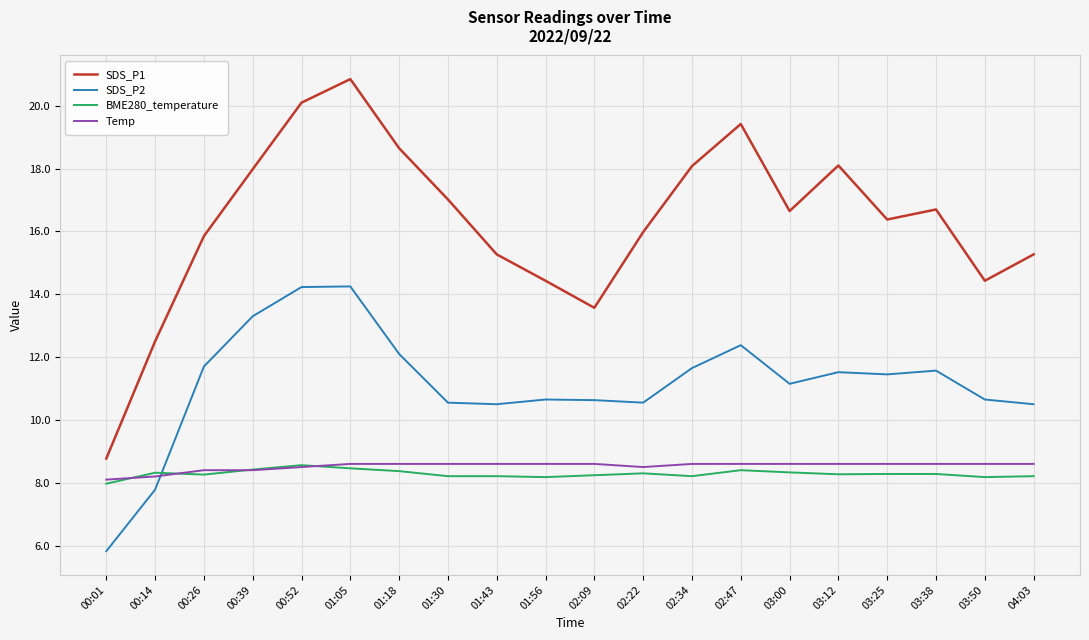

True or false: SDS_P1 and BME280_temperature intersect in this chart.

False